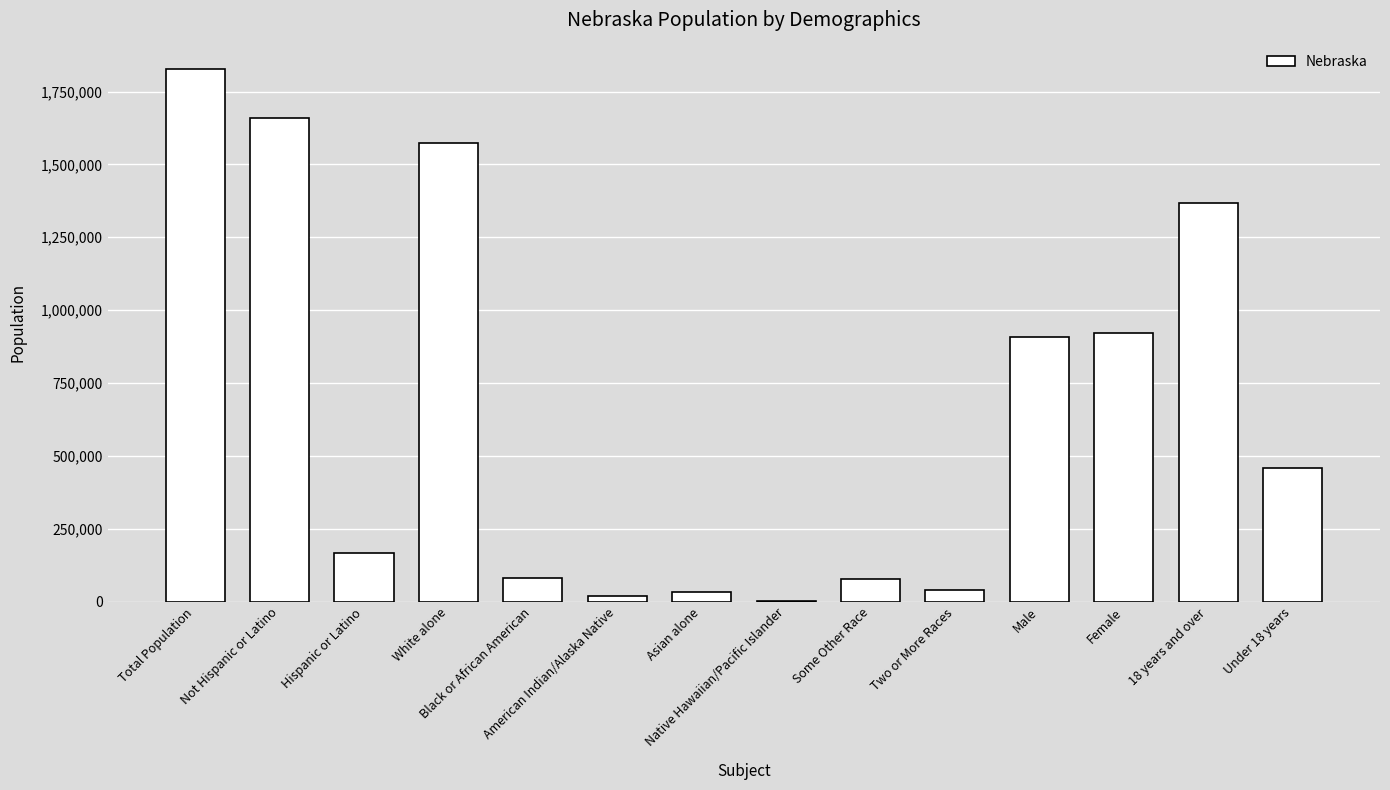

What is the sum of the values at Female and Two or More Races?

959555